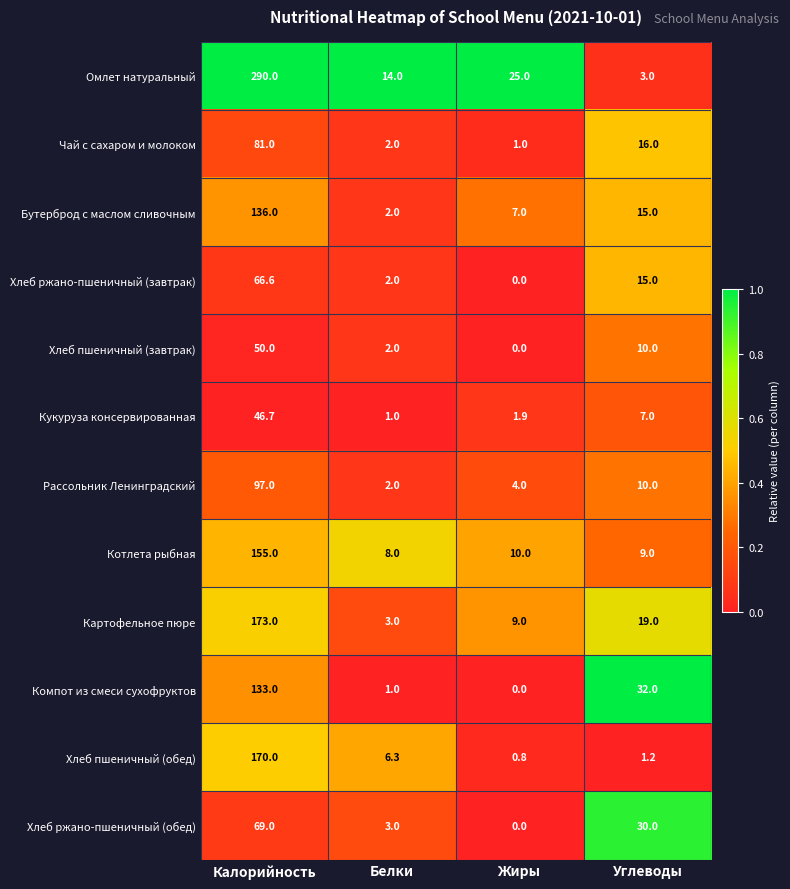

The Картофельное пюре series shows 3.0 at Белки. True or false?

True